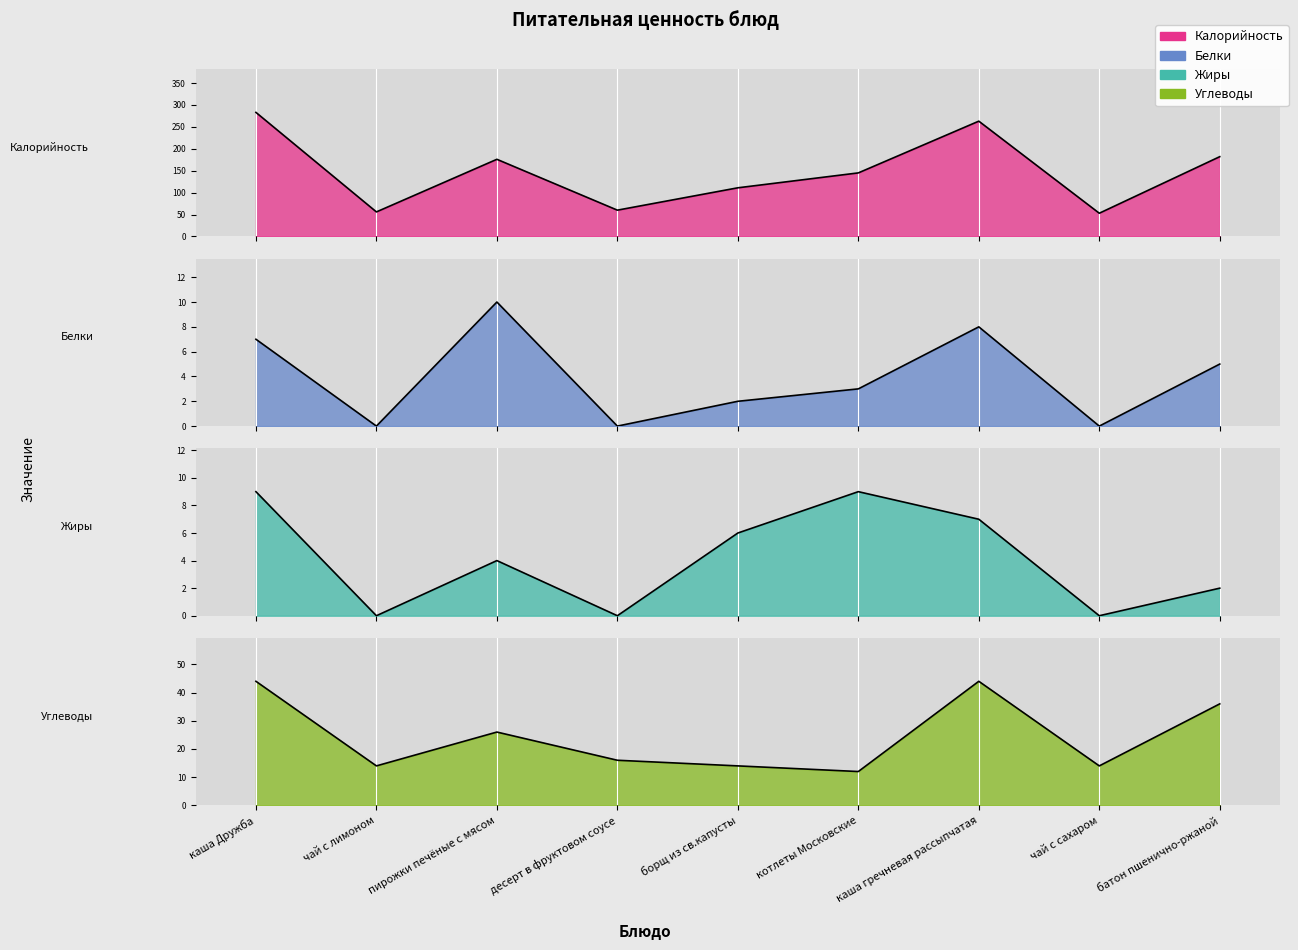

How many interior local peaks does the Жиры series have?

2